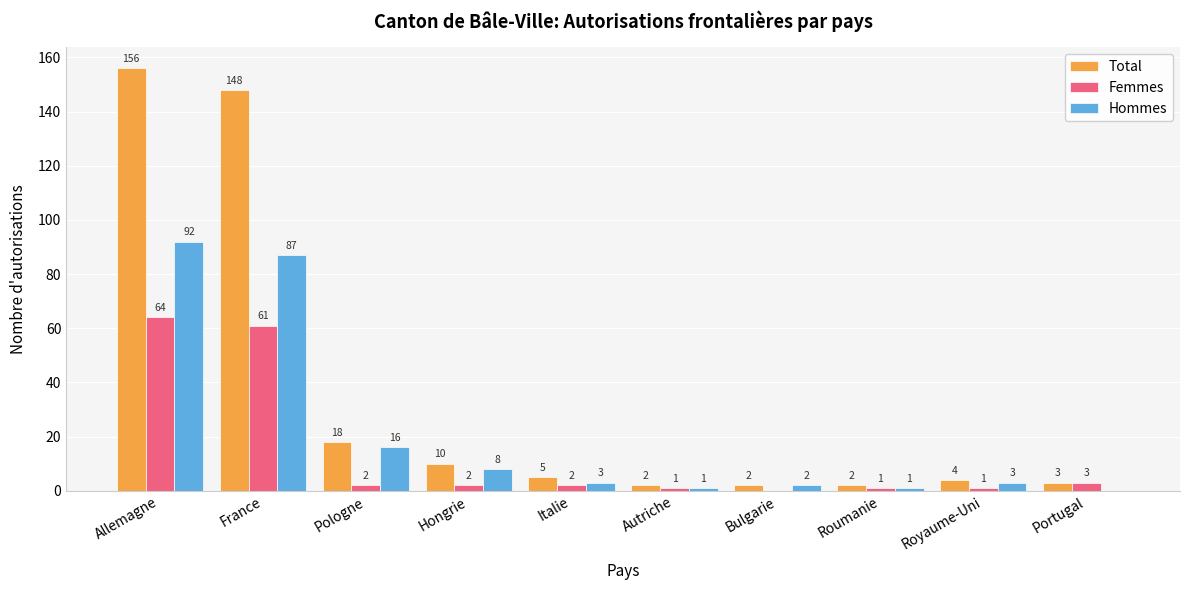

What is the highest value of the Femmes series?

64